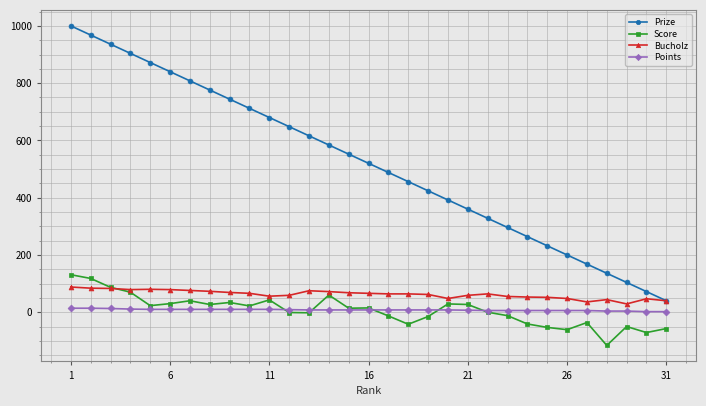

True or false: Prize has more than 2 interior local peaks.

False